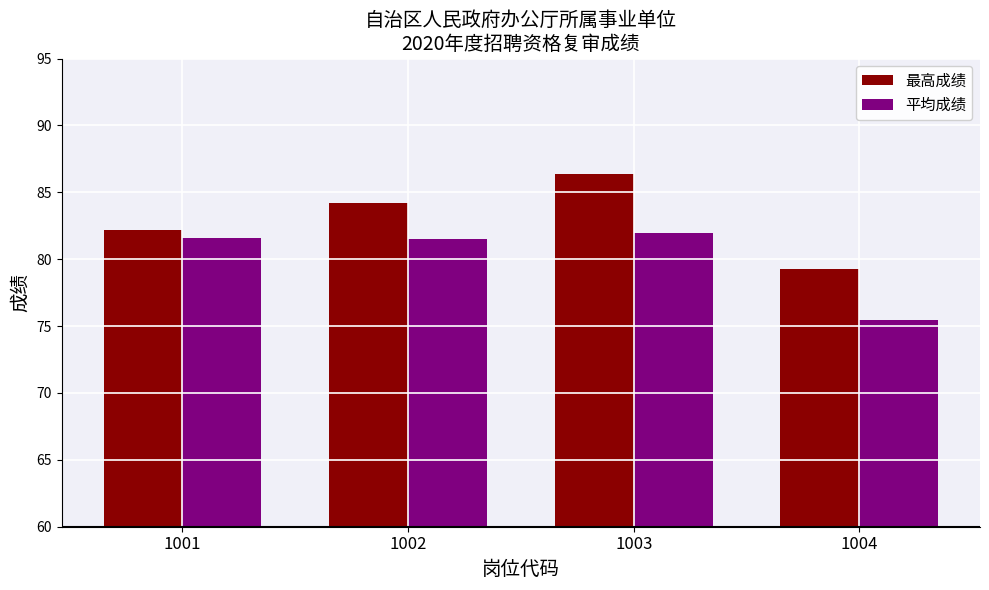

Where does the 平均成绩 series first go above 81?

1001